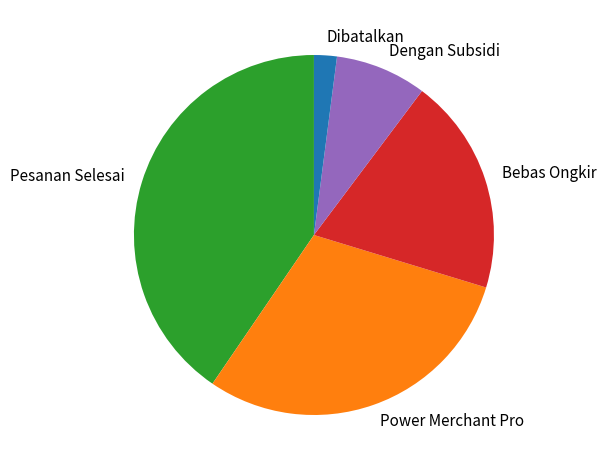

How many slices are in this pie chart?

5